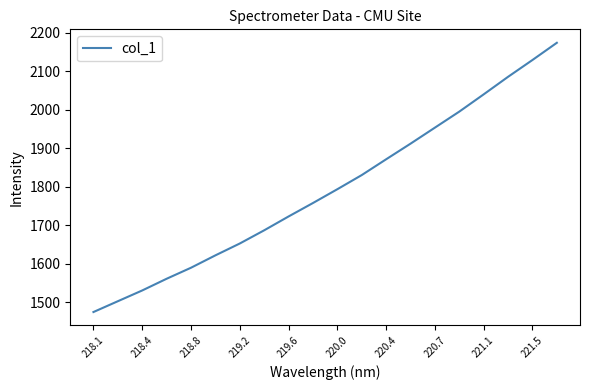

What is the greatest value displayed?

2173.9